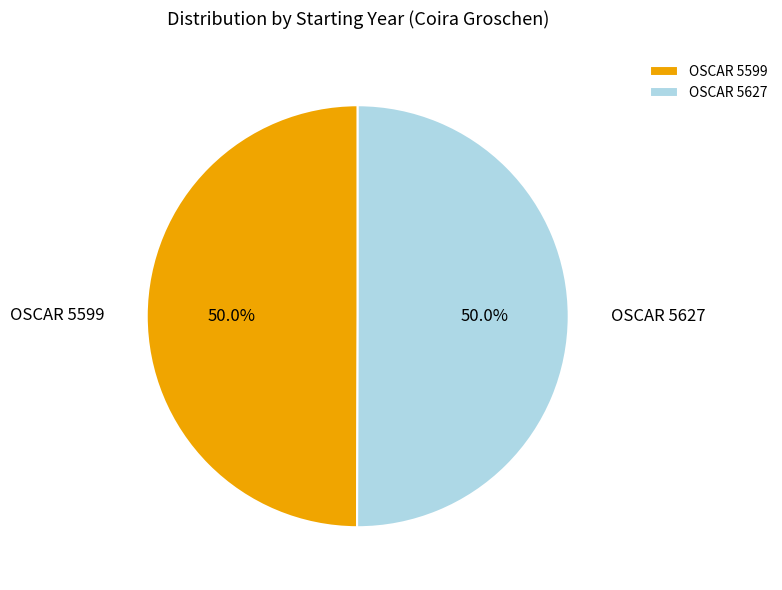

To the nearest percent, what percentage of the pie is OSCAR 5599?

50%